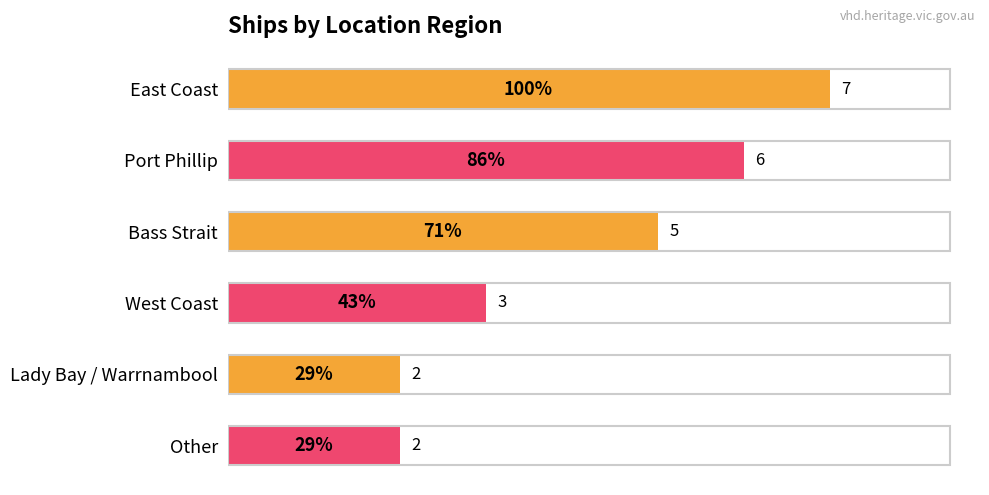

Which has a higher value, Port Phillip or Lady Bay / Warrnambool?

Port Phillip